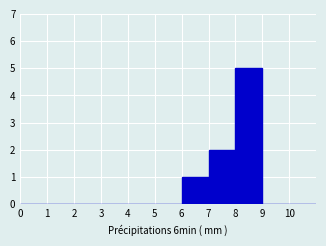

How tall is the bar that spans 6 to 7 on the x-axis? The values are not printed on the chart, so give them approximately, as read against the axis.

1